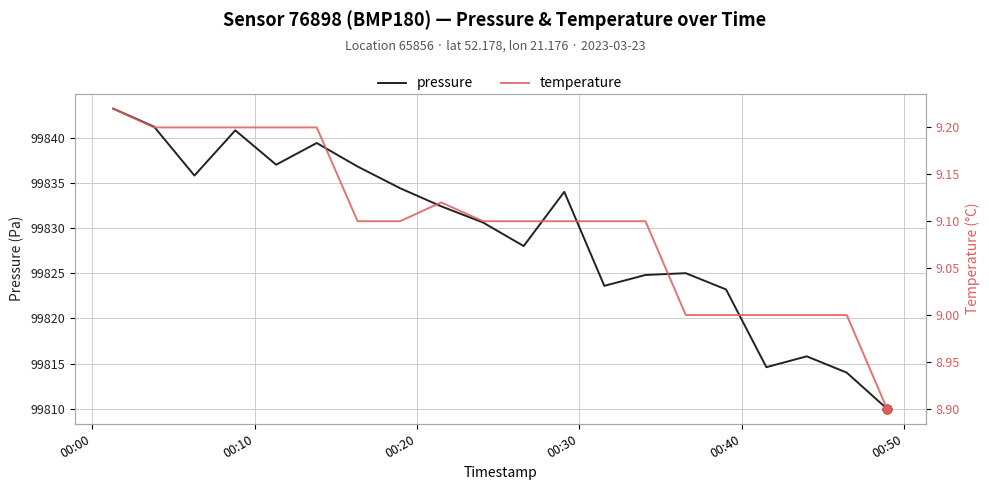

At how many categories does at least one series exceed 46429?

20